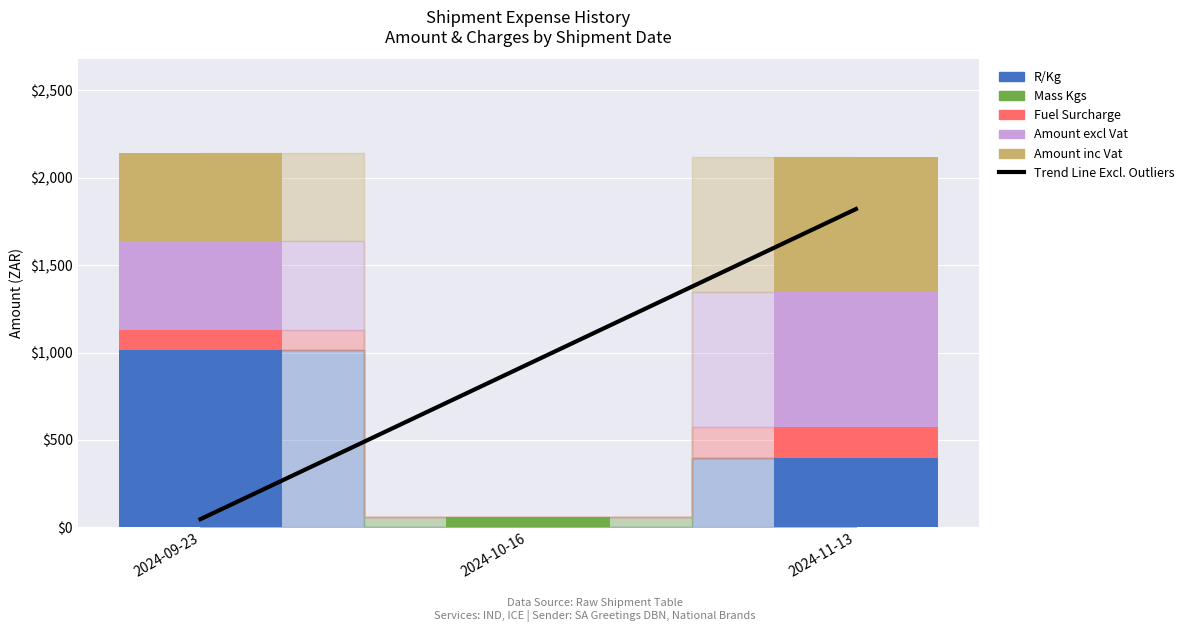

At 2024-10-16, list the series in order from smallest to largest.

R/Kg, Fuel Surcharge, Amount excl Vat, Amount inc Vat, Mass Kgs, Trend Line Excl. Outliers